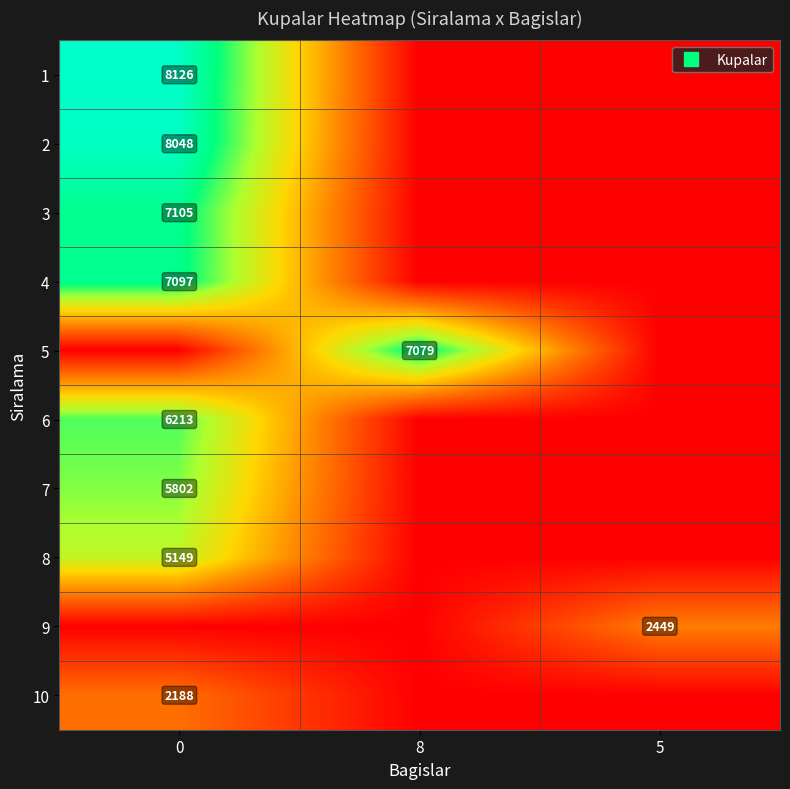

What is the approximate value of 6 at 0?

6213